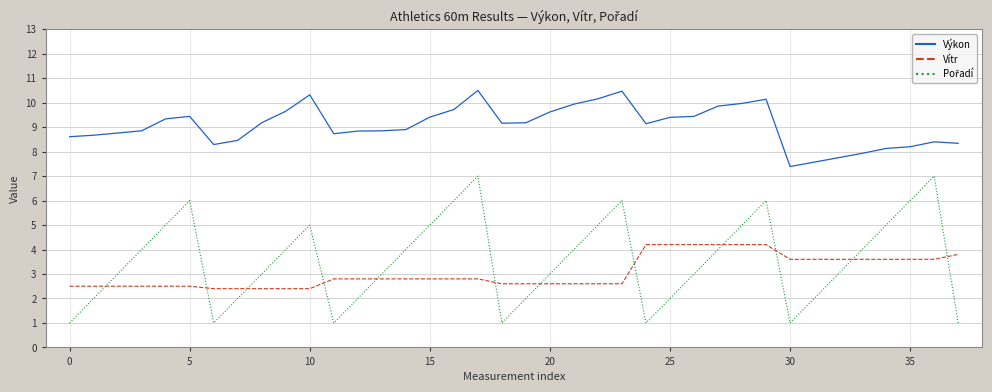

What is the difference between the maximum and minimum values in the Vítr series?

1.8